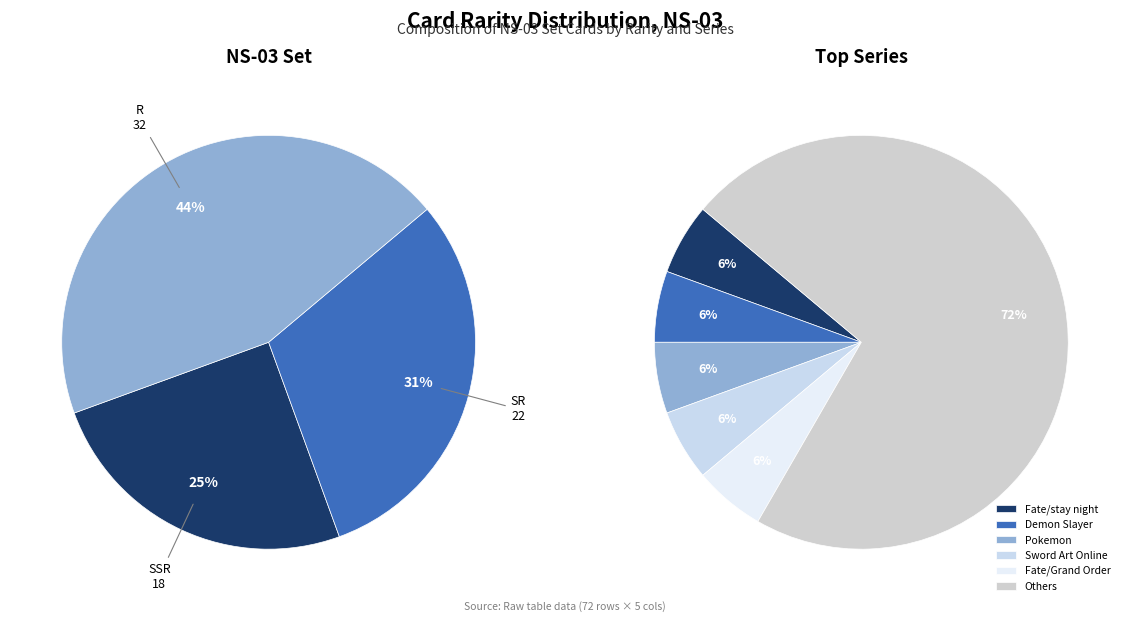

Does SSR represent more than half of the total?

No